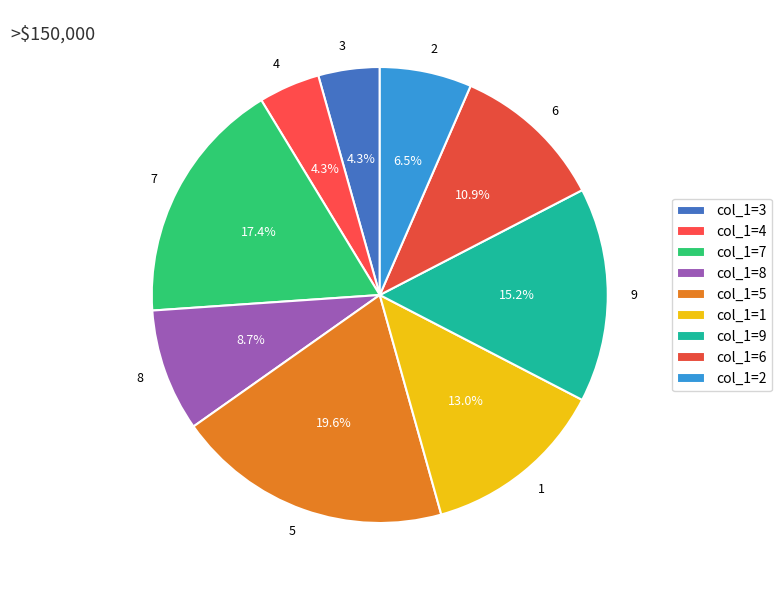

Is 7 the majority of the pie?

No